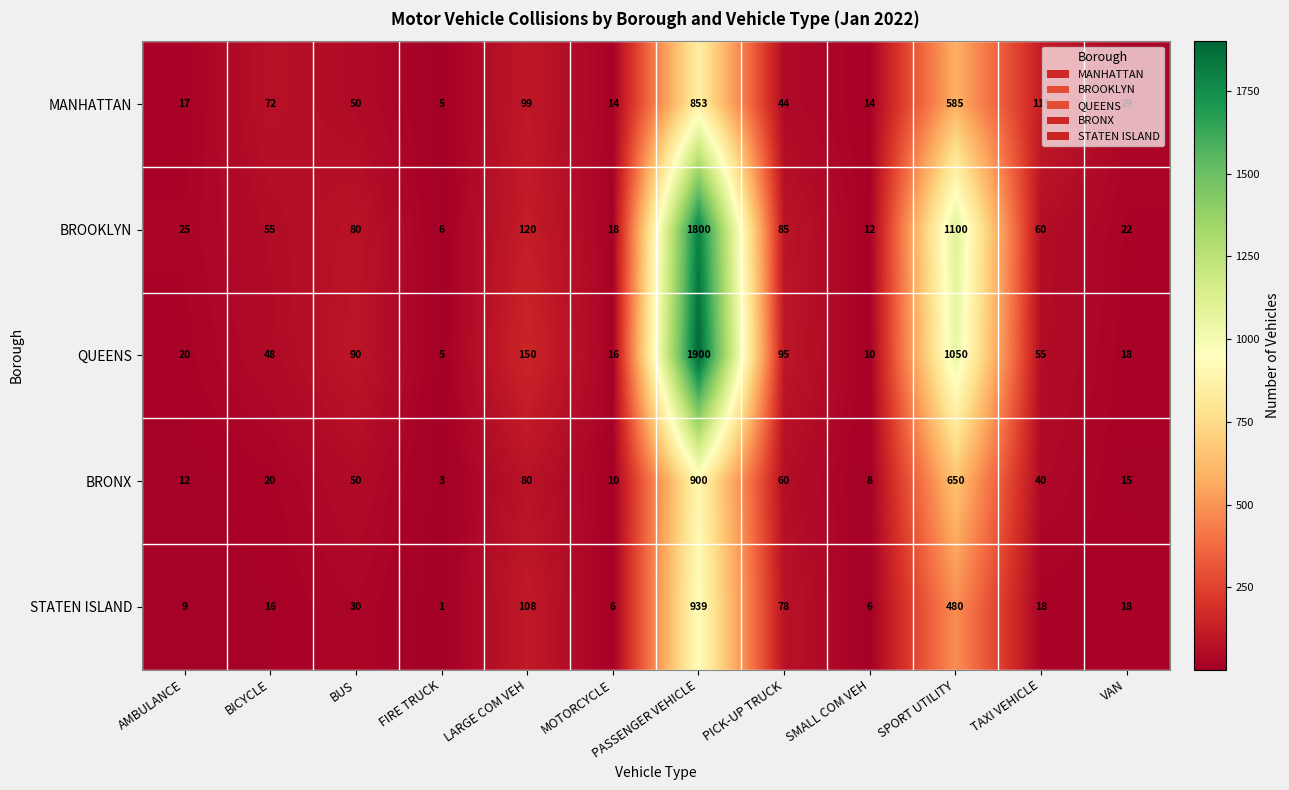

What is the sum of all BRONX values?

1848